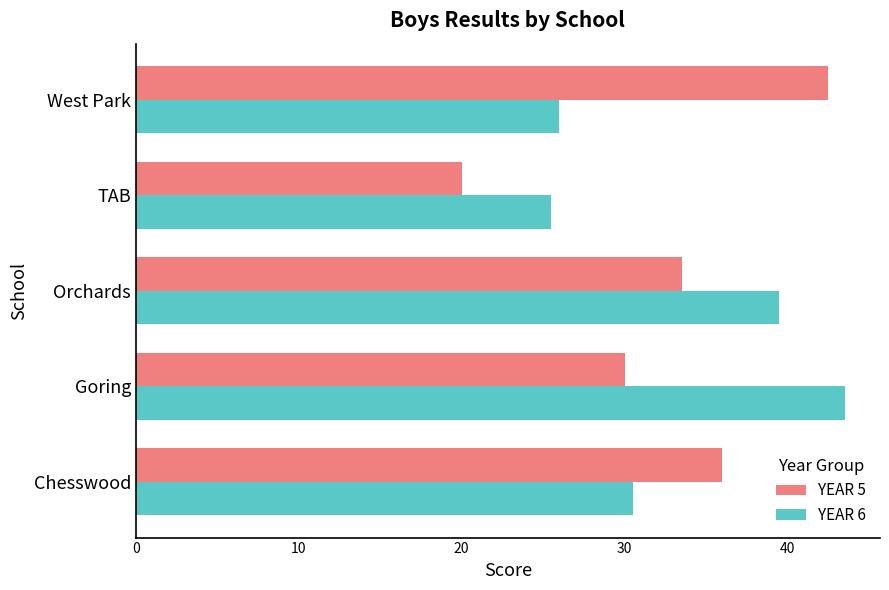

List the labels in order of YEAR 5 value, smallest first.

TAB, Goring, Orchards, Chesswood, West Park